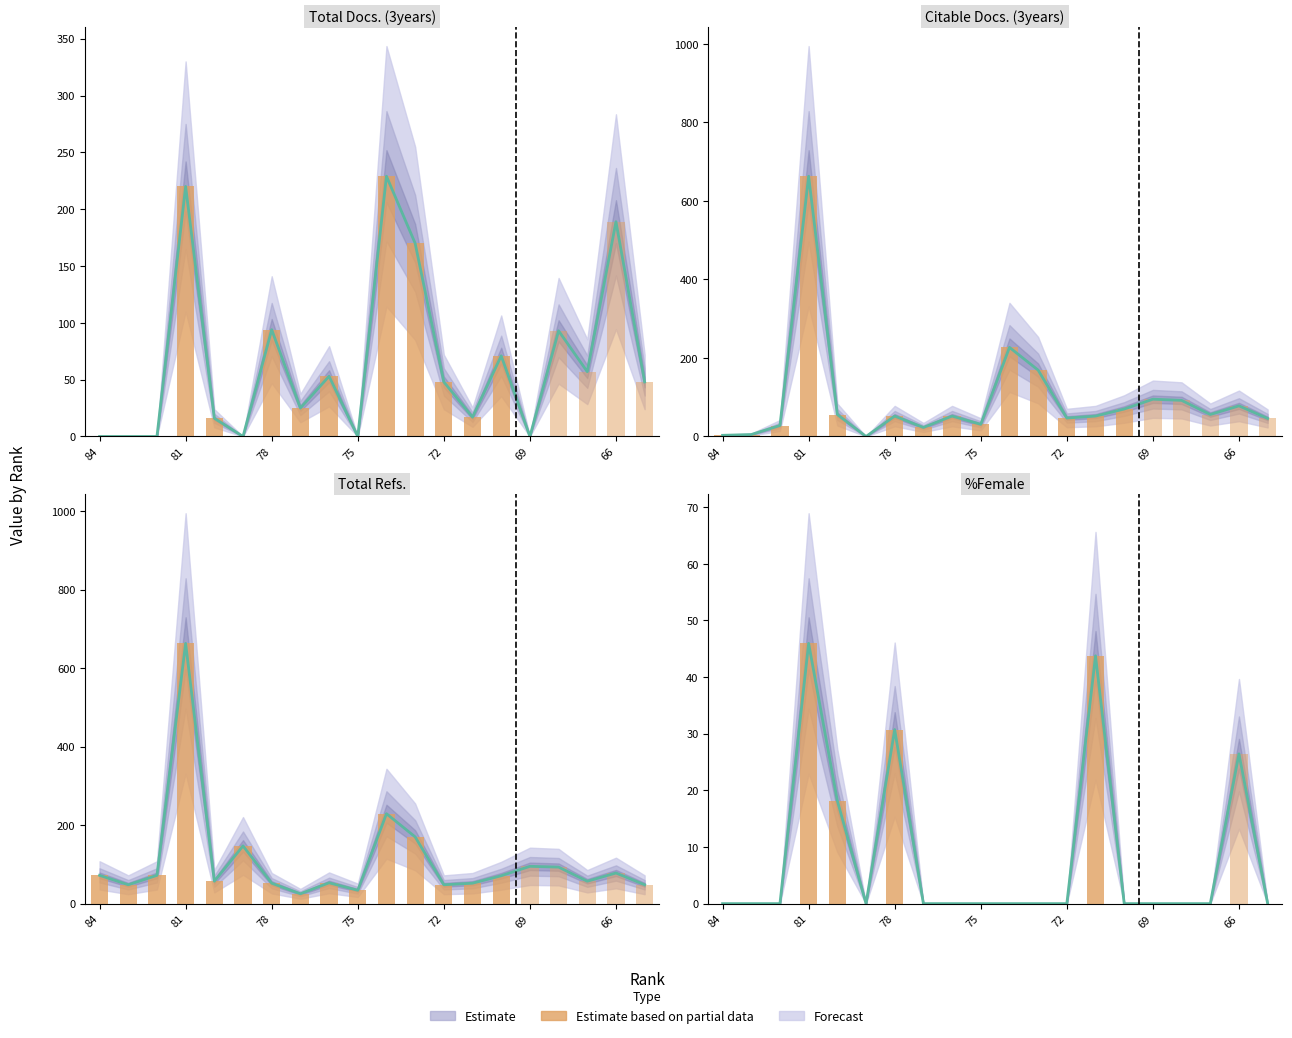

True or false: Total Refs. has a value of 72.0 at 82.

True